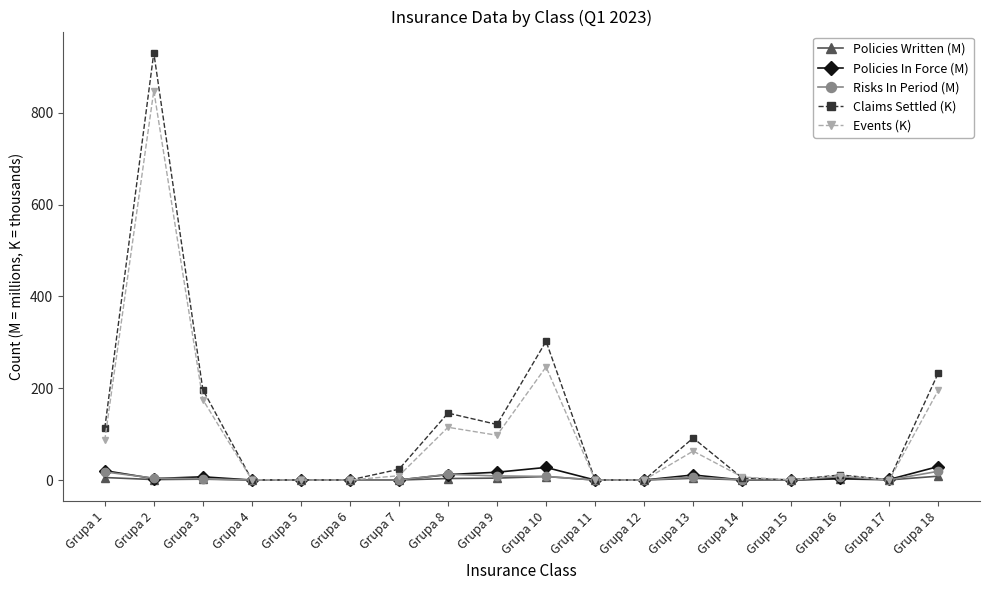

What is the maximum value for Claims Settled (K)?

930.8